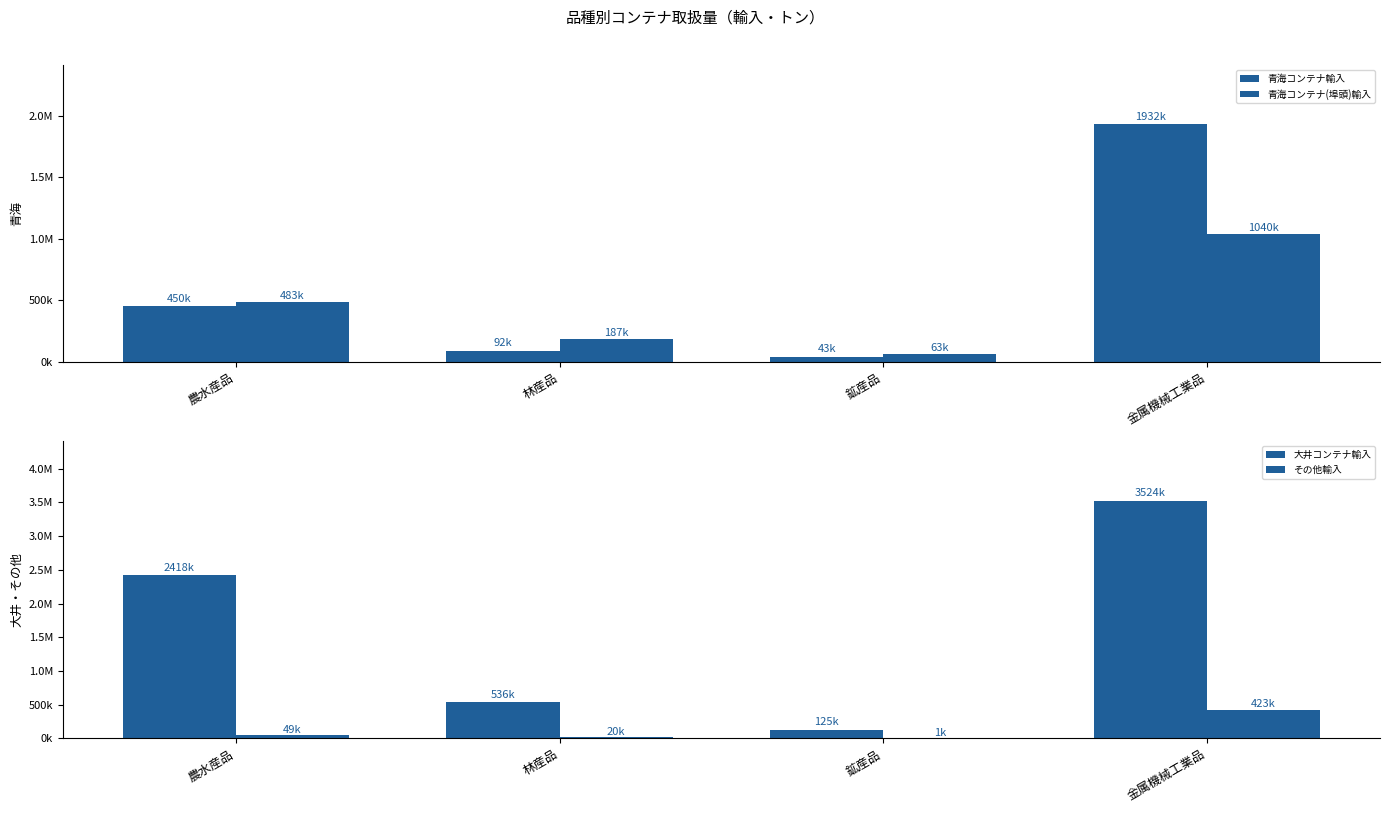

What is the difference between the highest and lowest values at 農水産品?

2368779